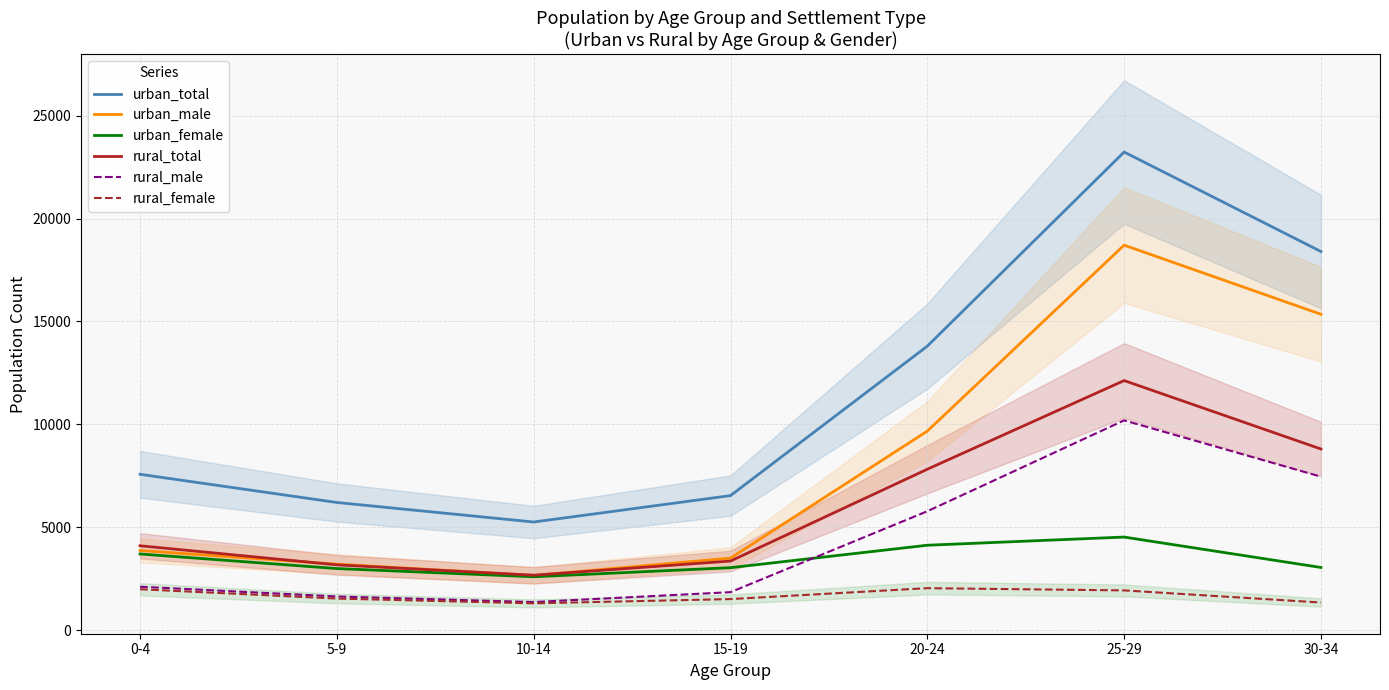

Between 0-4 and 5-9, which is larger?

0-4